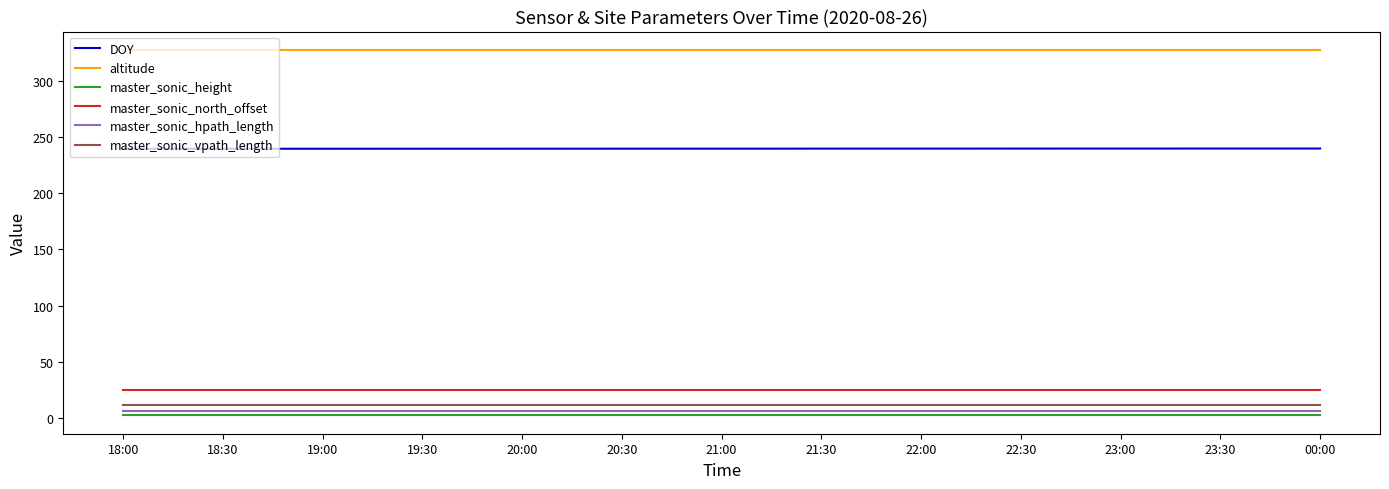

What is the difference between the maximum and minimum values in the DOY series?

0.3